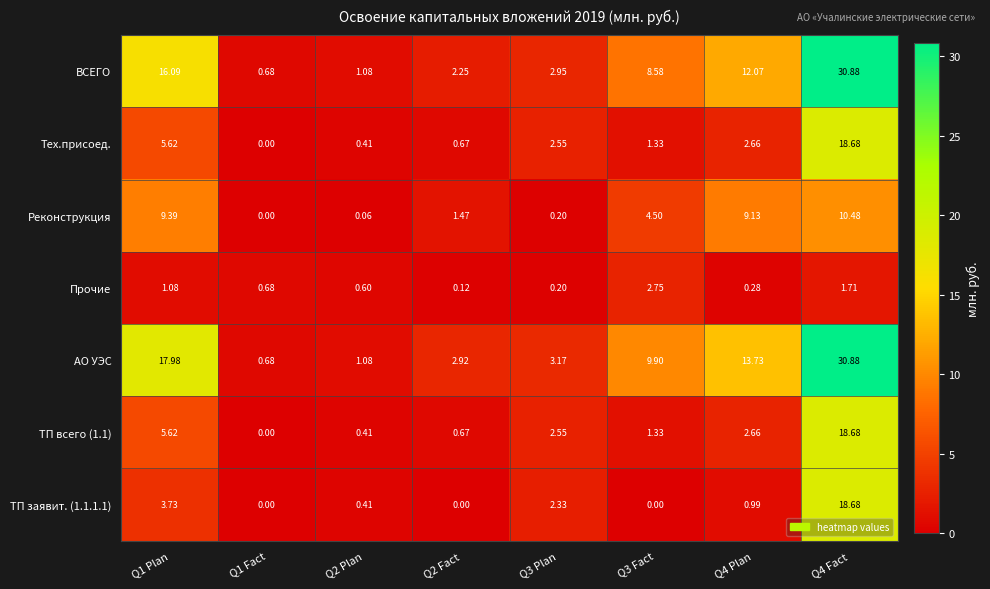

Which series has the largest total across all categories?

АО УЭС